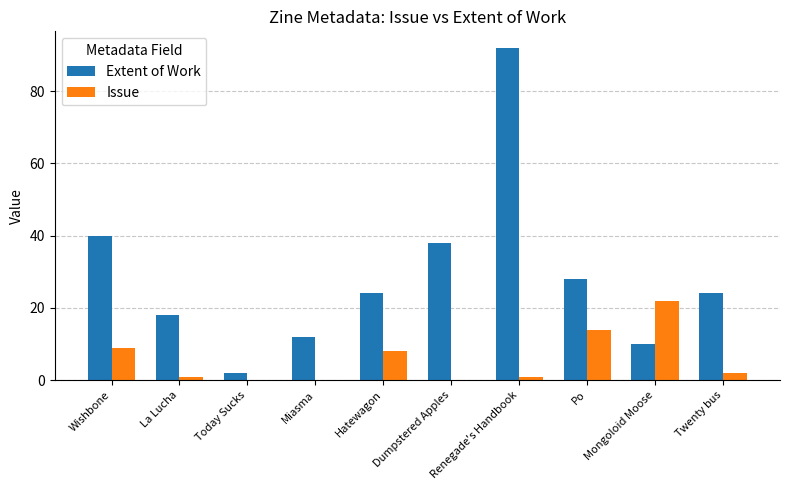

The value of Issue at Dumpstered Apples is 0. True or false?

True